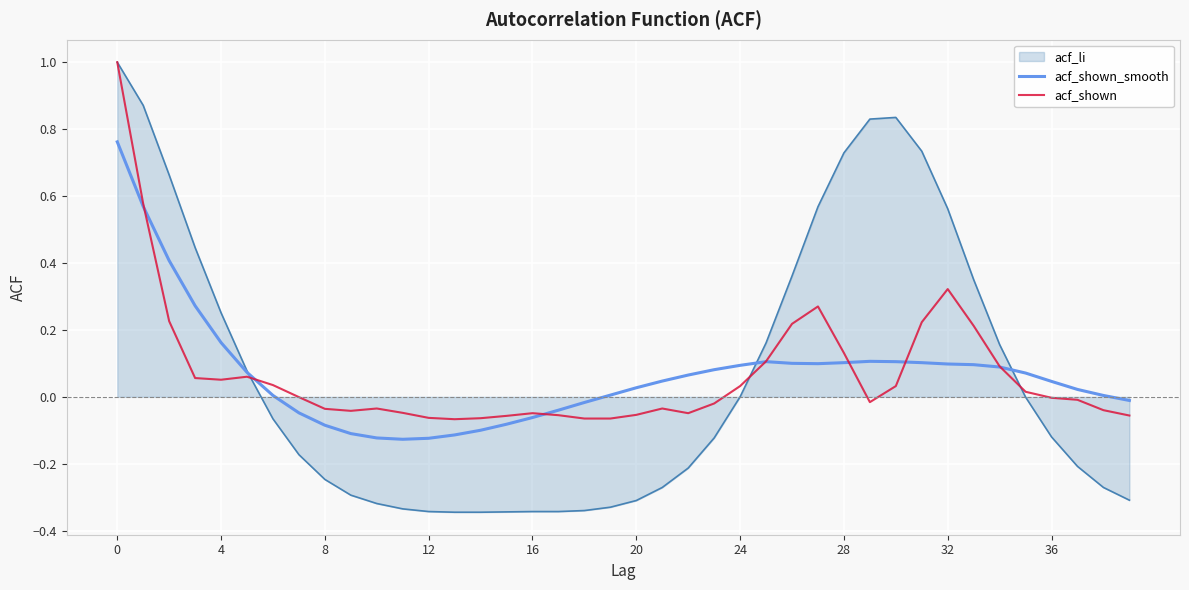

Which series has the largest range (max minus min)?

acf_li